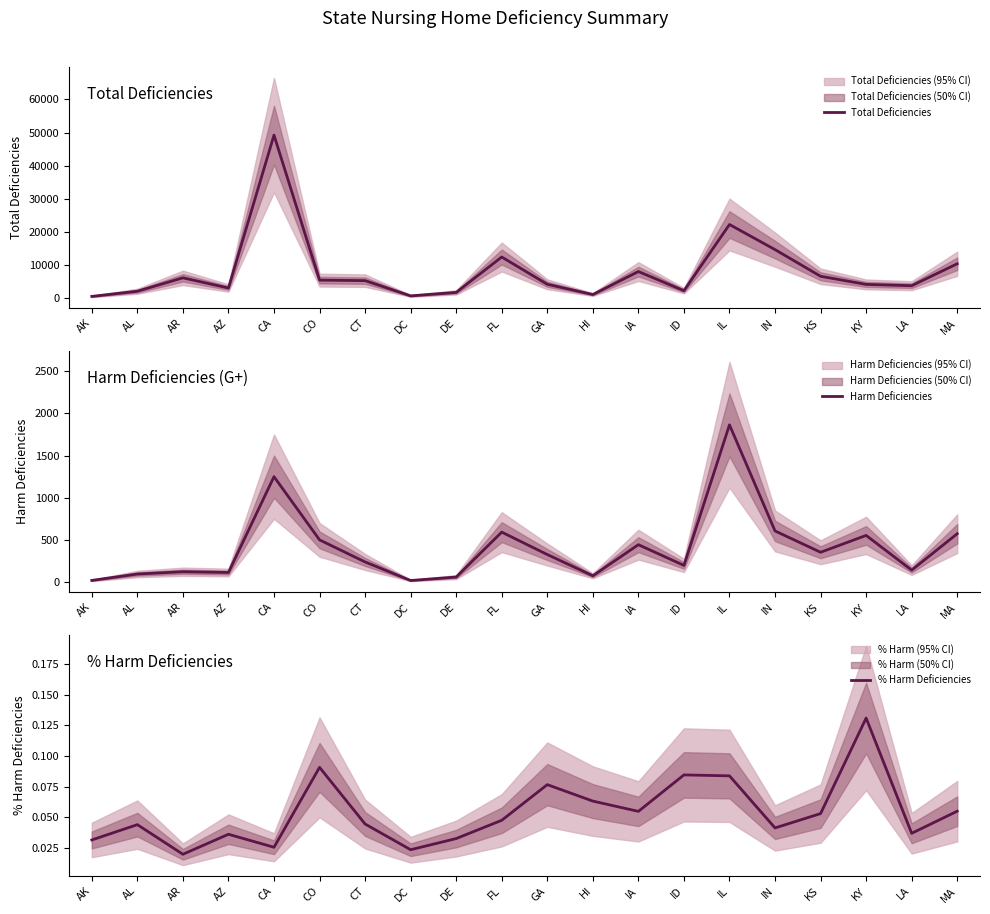

What is the sum of the % Harm Deficiencies values at LA and AR?

0.1